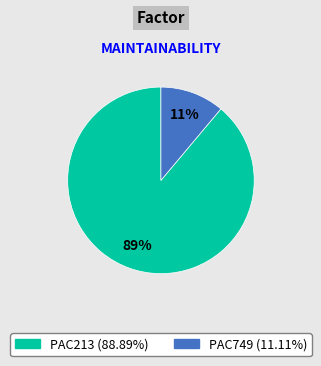

Is there a majority slice in this chart?

Yes